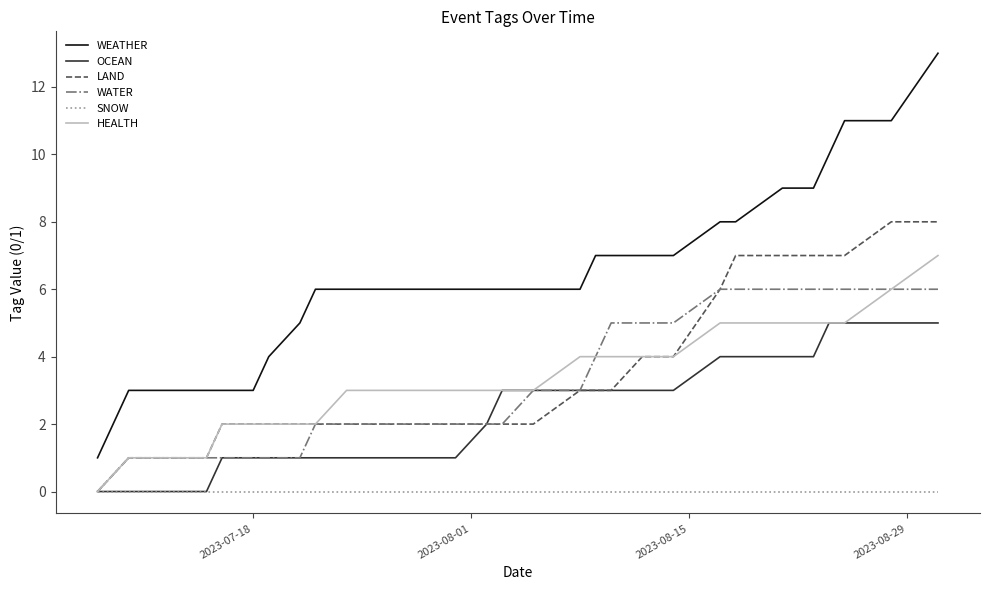

List the series in order of their peak value, highest first.

WEATHER, LAND, HEALTH, WATER, OCEAN, SNOW